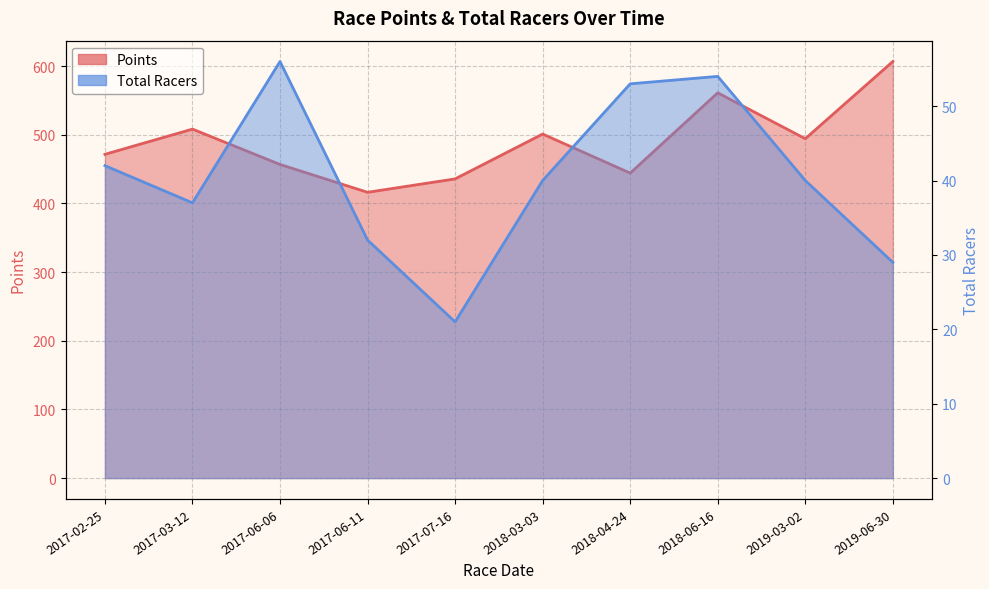

List the labels in order of Total Racers value, largest first.

2017-06-06, 2018-06-16, 2018-04-24, 2017-02-25, 2018-03-03, 2019-03-02, 2017-03-12, 2017-06-11, 2019-06-30, 2017-07-16